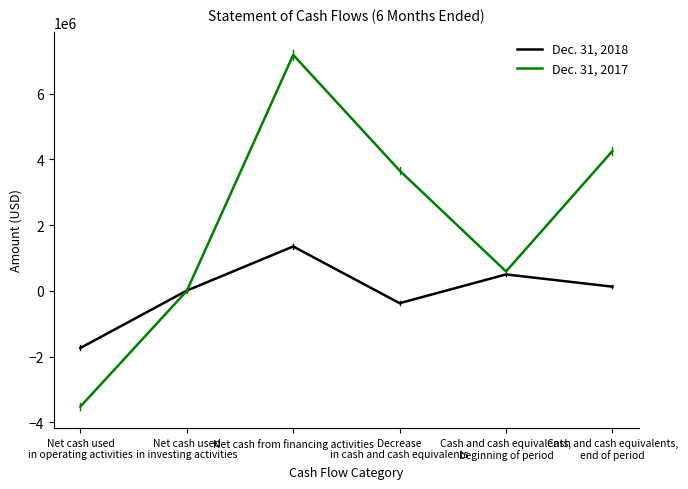

At which label does Dec. 31, 2017 reach its minimum?

Net cash used
in operating activities